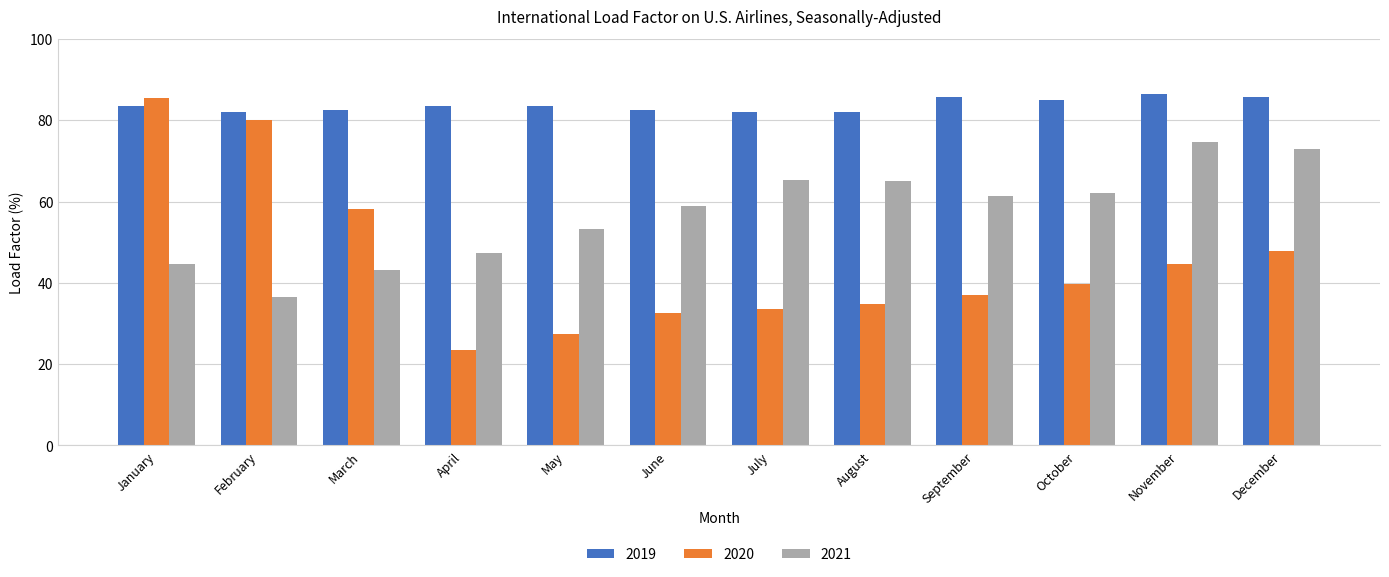

What is the value of the 2021 bar at the 7th from the left?

65.4